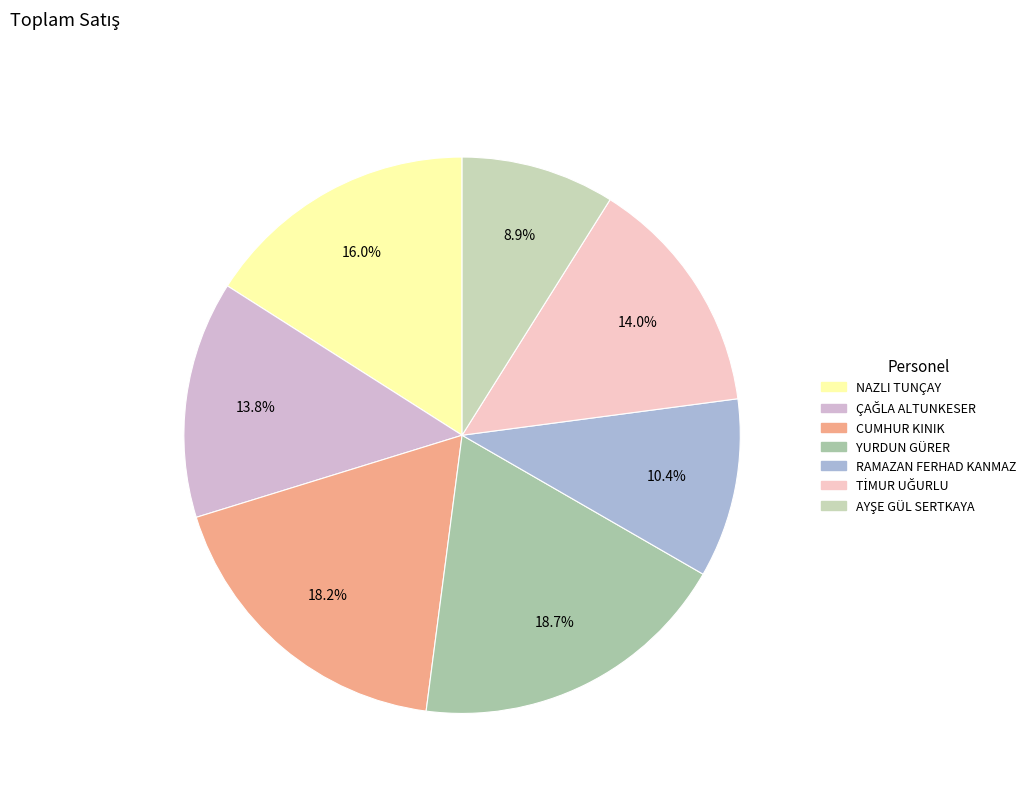

Between ÇAĞLA ALTUNKESER and TİMUR UĞURLU, which is larger?

TİMUR UĞURLU